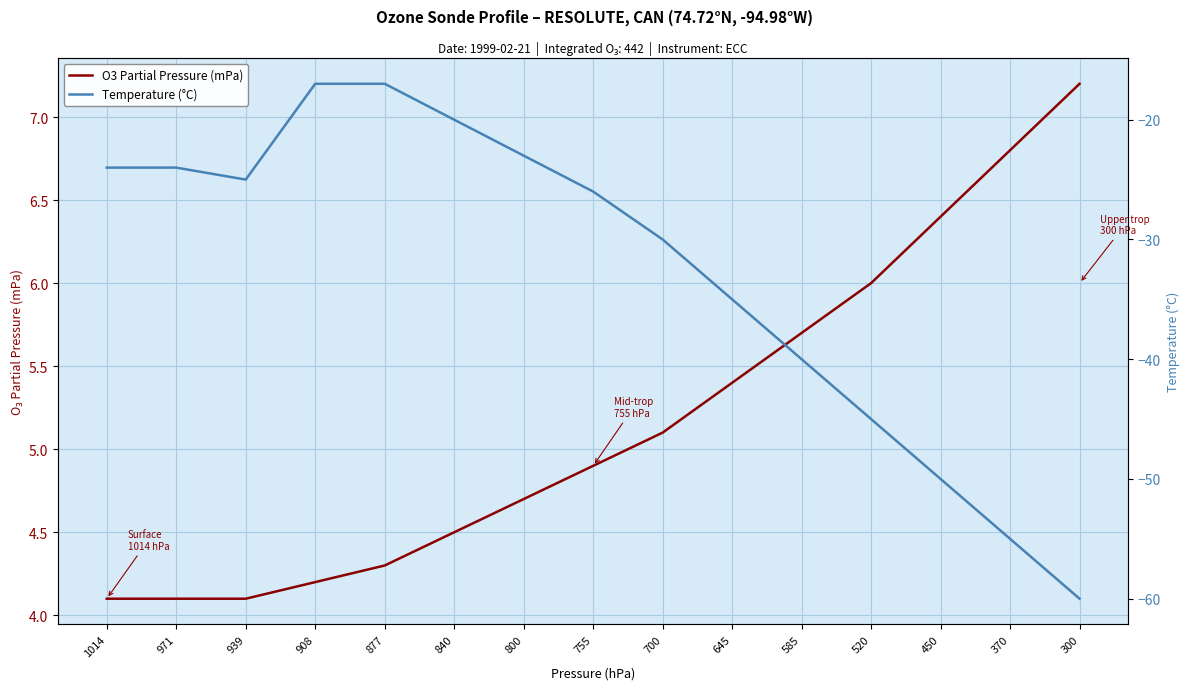

True or false: O3 Partial Pressure (mPa) and Temperature (°C) cross at least once.

False